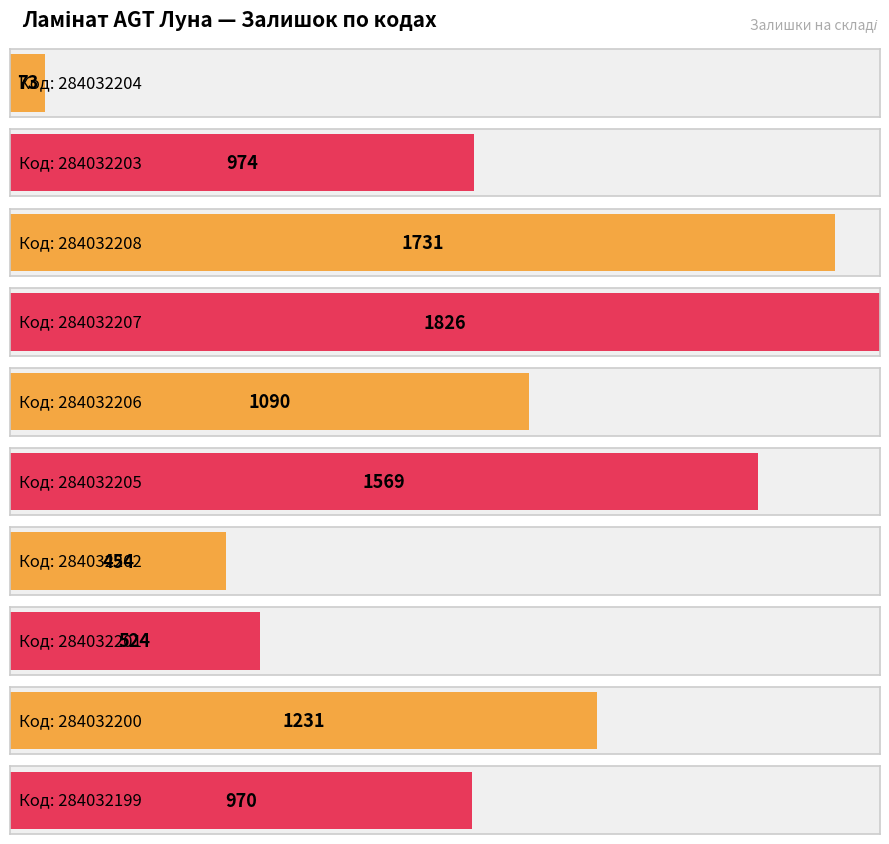

What is the label of the 3rd bar from the left?

284032208